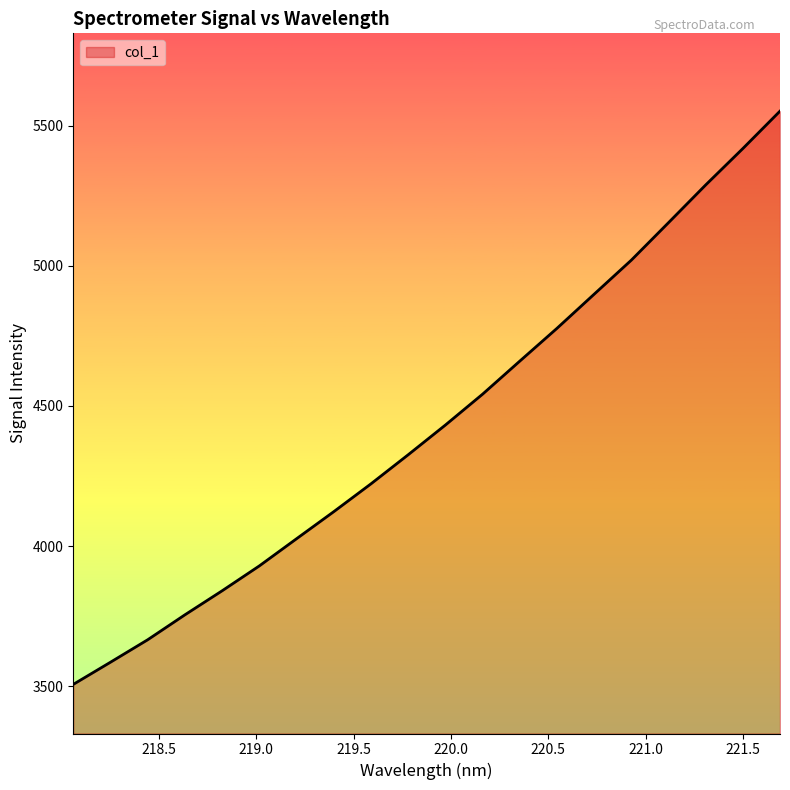

What is the difference between the maximum and minimum values?

2045.8